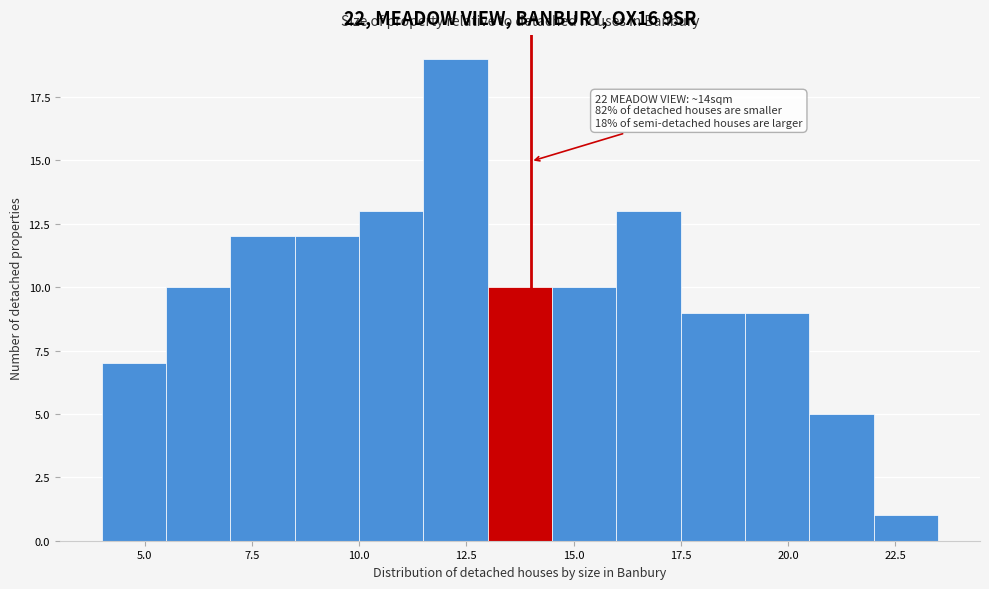

Read against the x-axis, roughly where is the centre of the tallest bar?

12.5